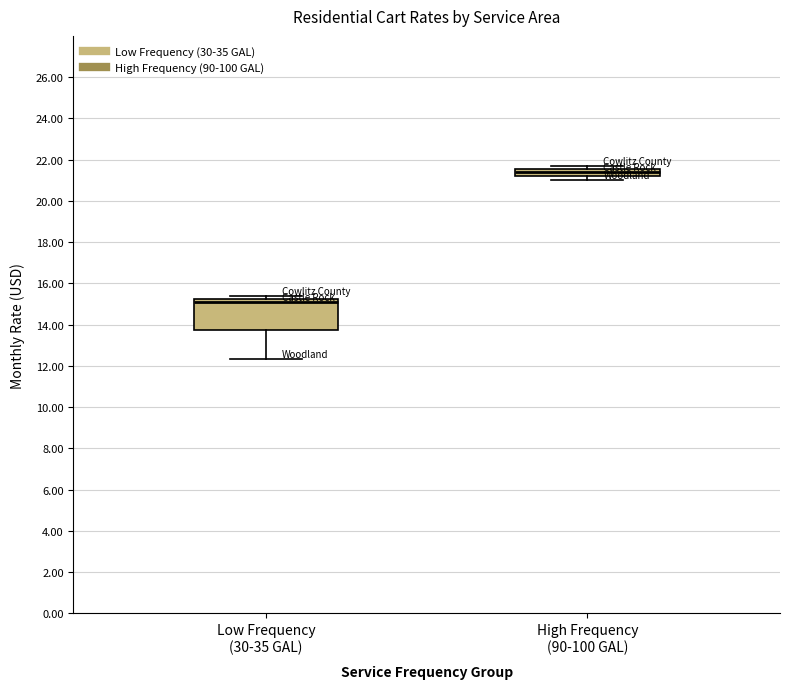

Which box has the highest median line?

High Frequency (90-100 GAL)